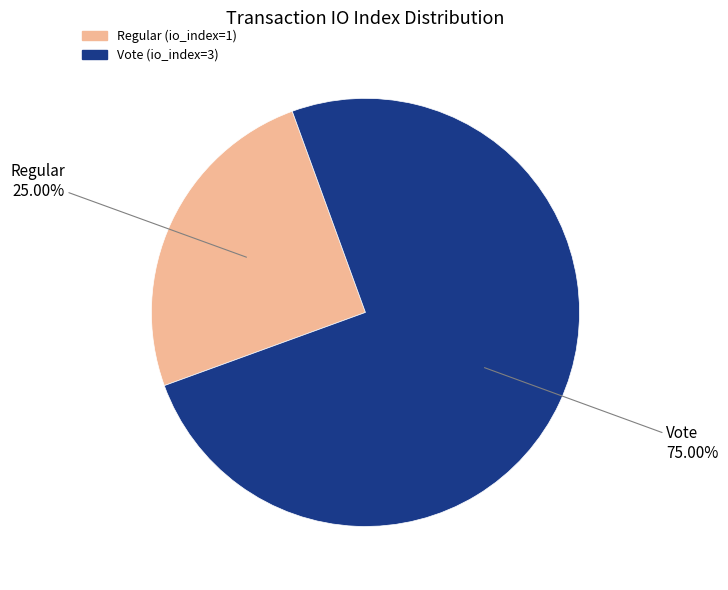

Does Regular (io_index=1) represent more than half of the total?

No